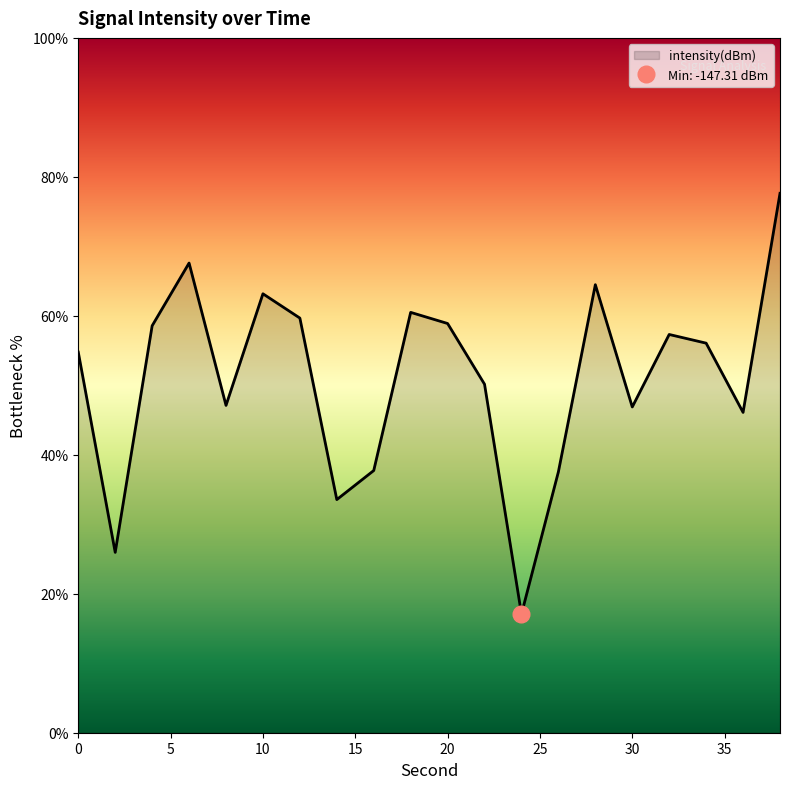

How many data points are less than 56?

10